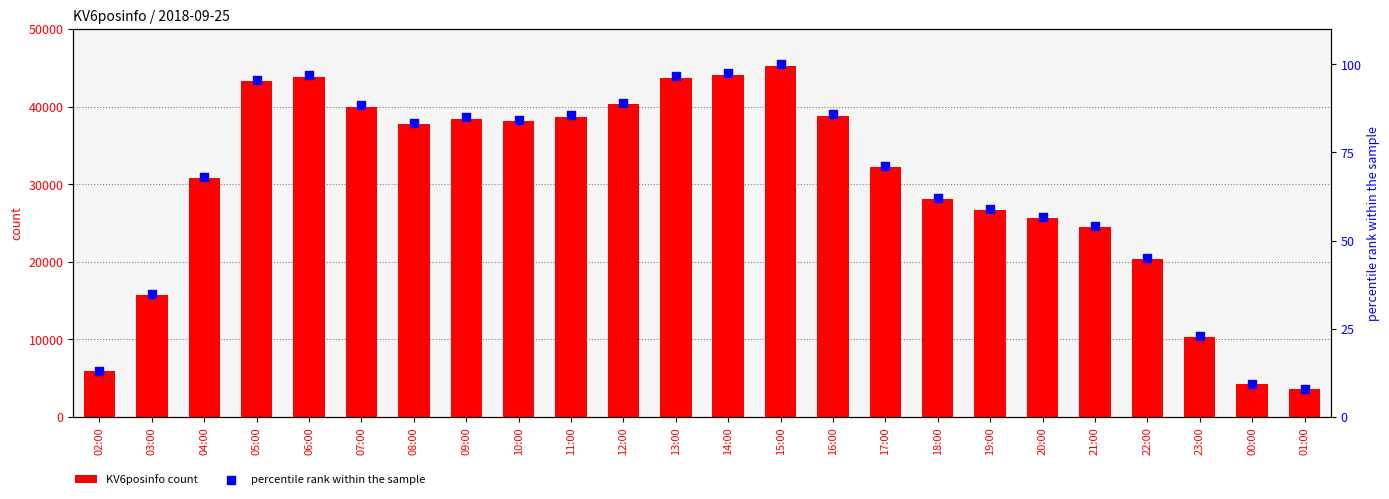

Which series contains the lowest Y value?

percentile rank within the sample